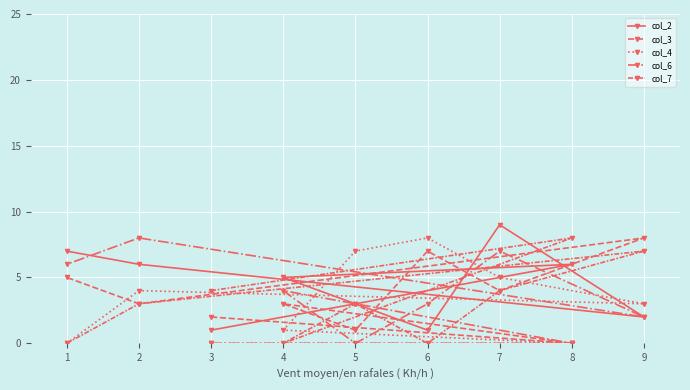

List the series in order of their peak value, lowest first.

col_3, col_4, col_6, col_7, col_2